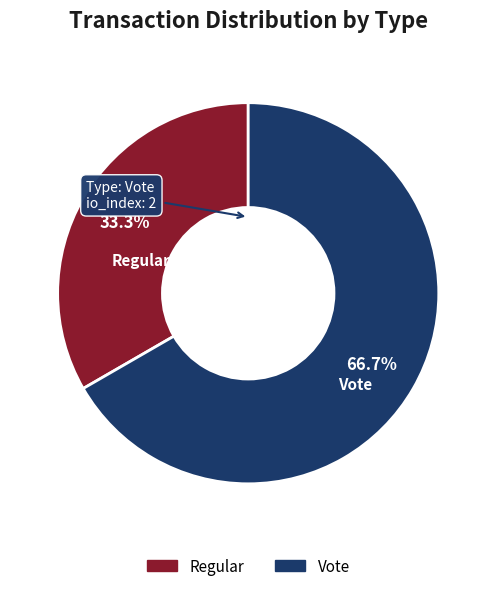

How much of the chart is everything except Regular?

66.7%